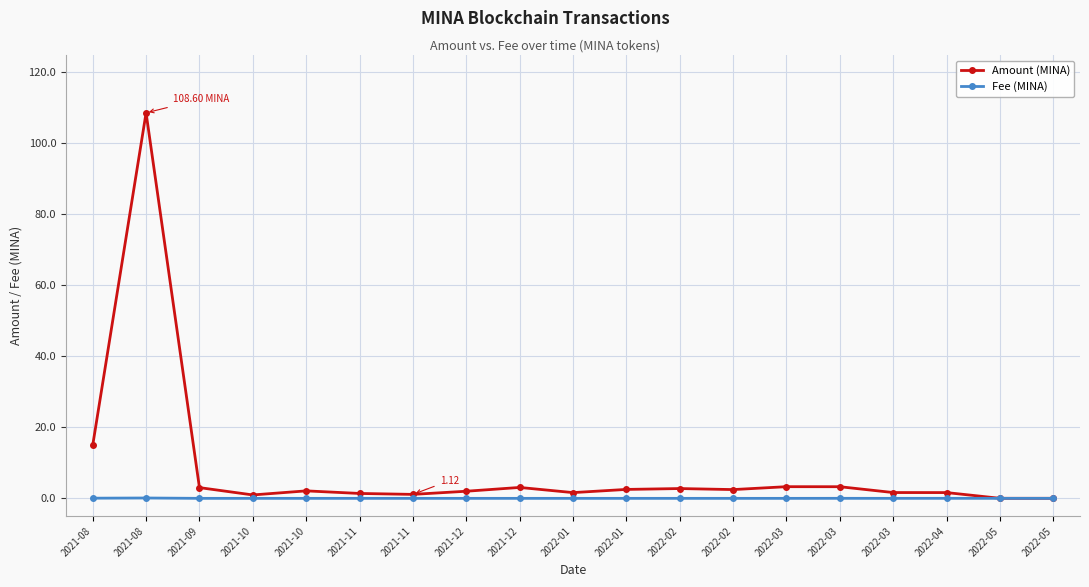

List the series in order of their peak value, highest first.

Amount (MINA), Fee (MINA)